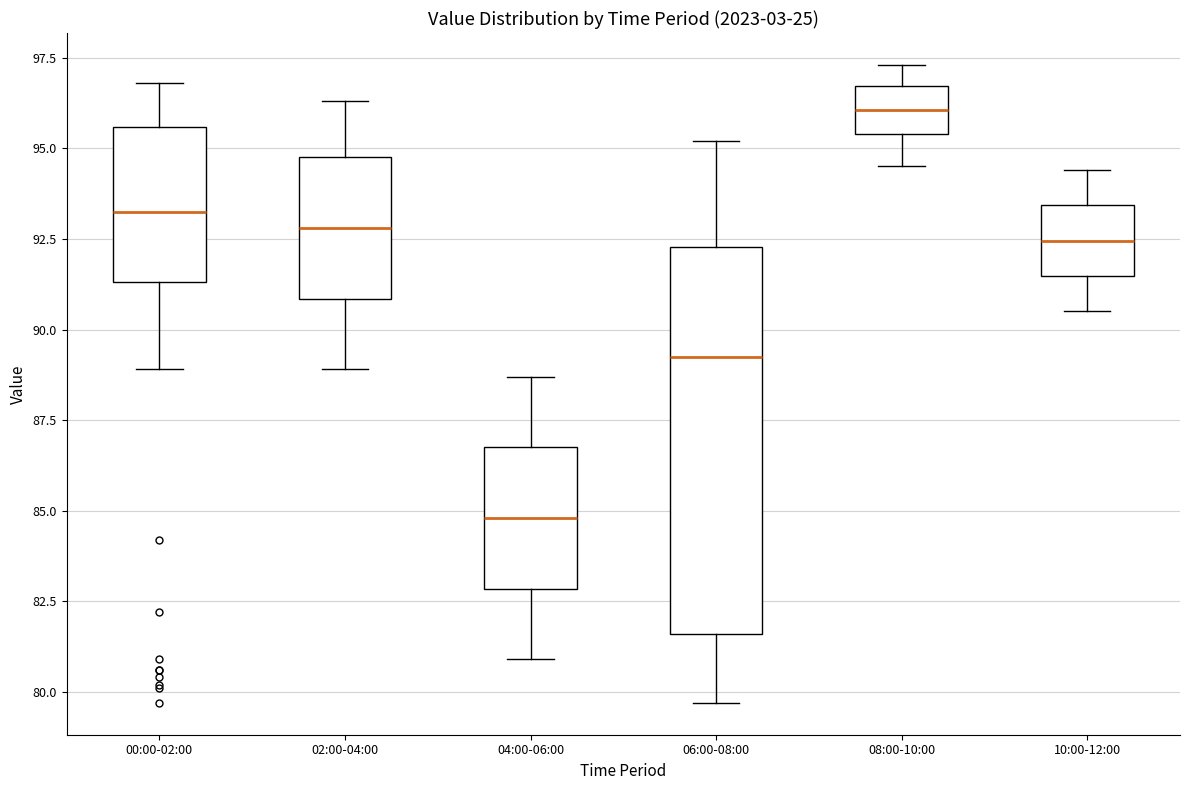

Reading left to right, transcribe this box plot: for each box, give where its median line is, the range the box spans, and where its two whiskers end, as read against the y-axis. The values are not printed on the chart, so give them approximately, as read against the axis.

00:00-02:00: median 93.5, box 91.5 to 95.5, whiskers 89.0 to 97.0
02:00-04:00: median 93.0, box 91.0 to 95.0, whiskers 89.0 to 96.5
04:00-06:00: median 85.0, box 83.0 to 87.0, whiskers 81.0 to 88.5
06:00-08:00: median 89.5, box 81.5 to 92.5, whiskers 79.5 to 95.0
08:00-10:00: median 96.0, box 95.5 to 96.5, whiskers 94.5 to 97.5
10:00-12:00: median 92.5, box 91.5 to 93.5, whiskers 90.5 to 94.5